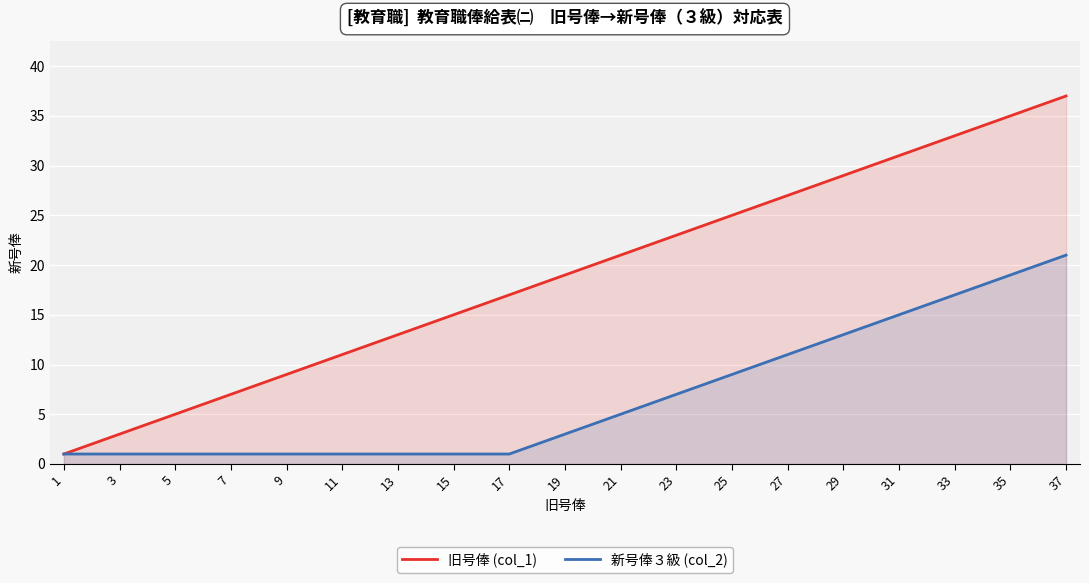

Rank the series by their average value, from lowest to highest.

新号俸３級 (col_2), 旧号俸 (col_1)